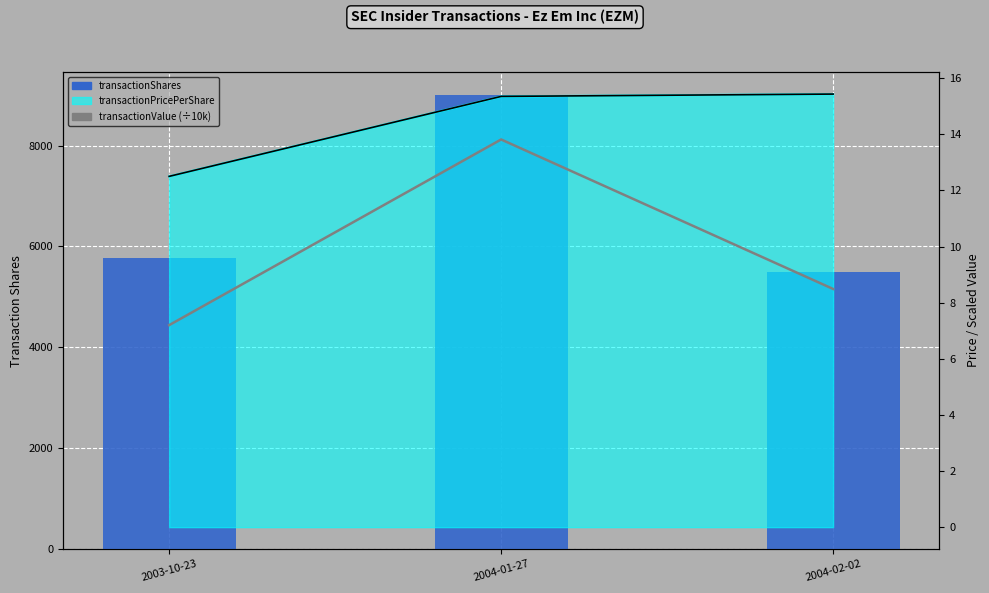

The value of transactionShares at 2004-02-02 is 7877.6. True or false?

False